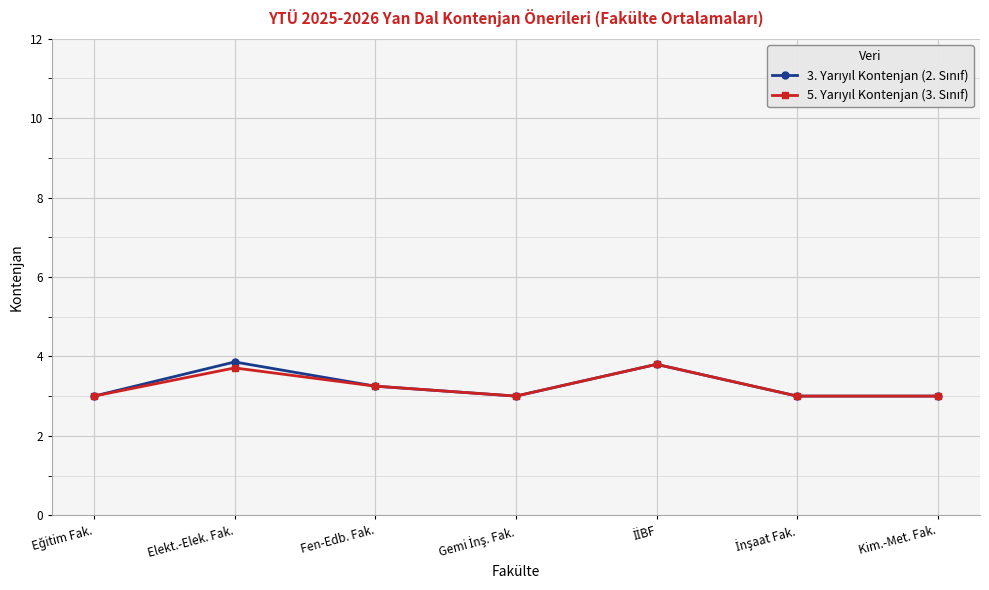

What is the label of the 6th point from the right?

Elekt.-Elek. Fak.